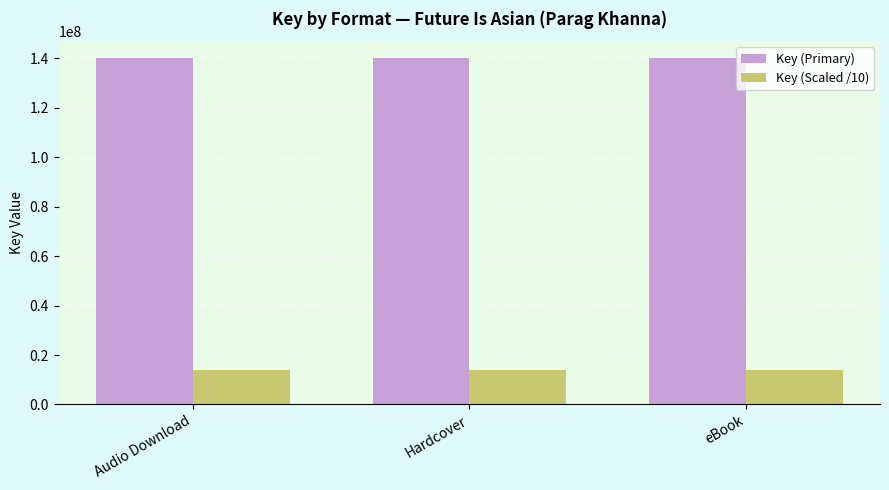

Reading right to left, what are all the values shown in this chart?

Key (Primary): eBook=139956812.0	Hardcover=139956812.0	Audio Download=139956812.0
Key (Scaled /10): eBook=13995681.2	Hardcover=13995681.2	Audio Download=13995681.2